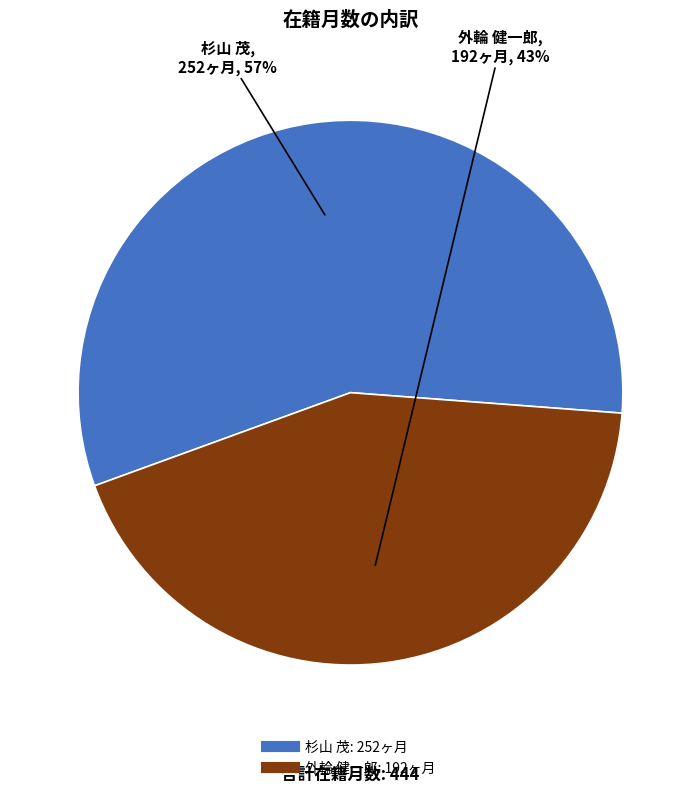

To the nearest percent, what is the combined percentage of 杉山 茂 and 外輪 健一郎?

100%